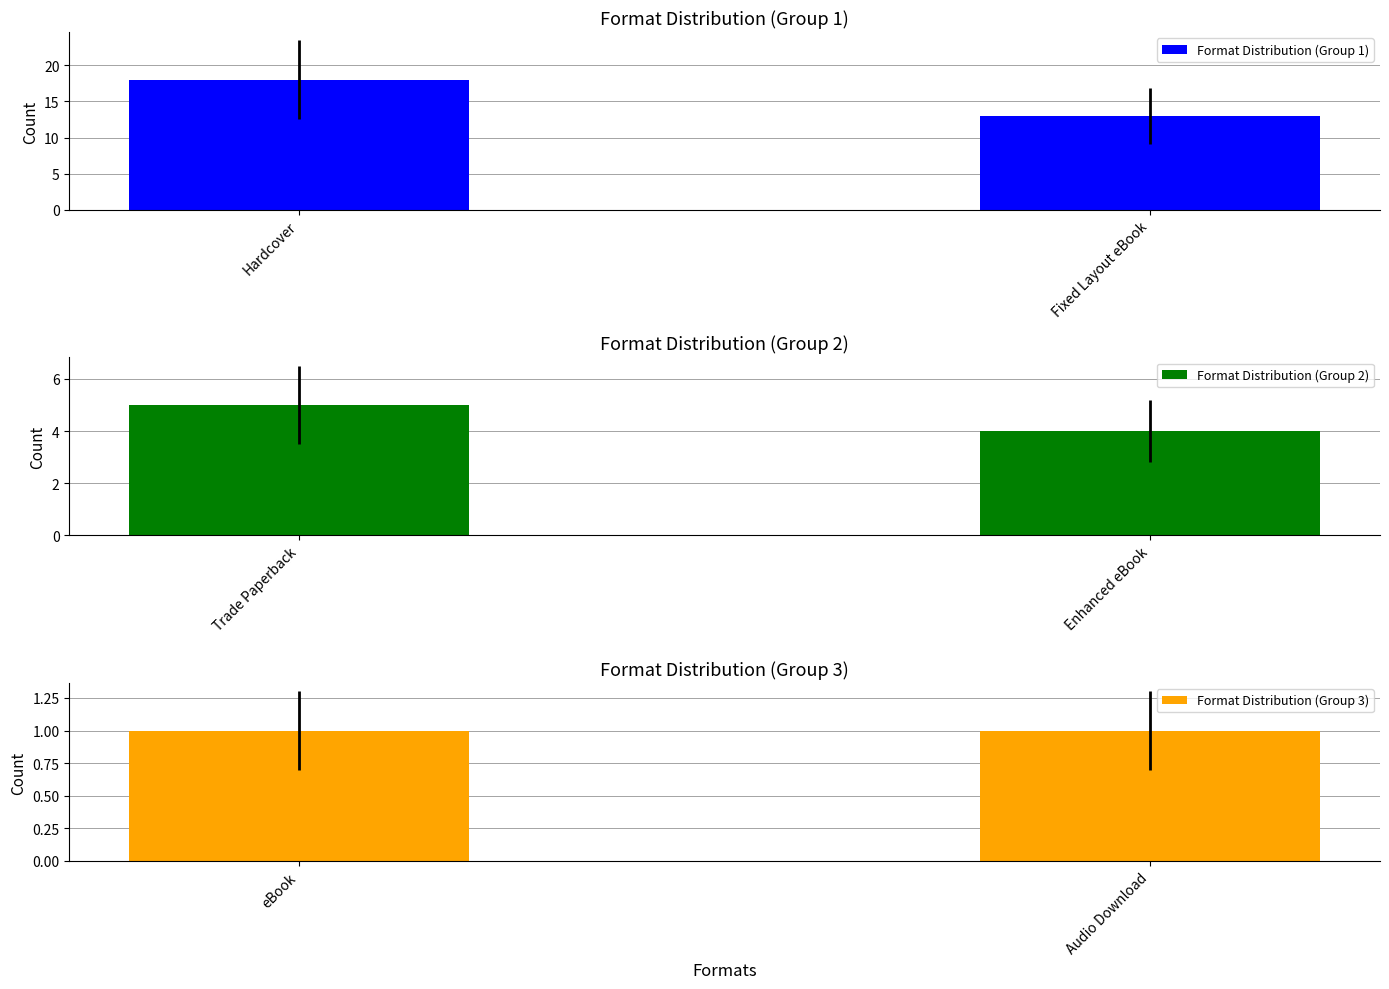

Which series has the largest total across all categories?

Format Distribution (Group 1)